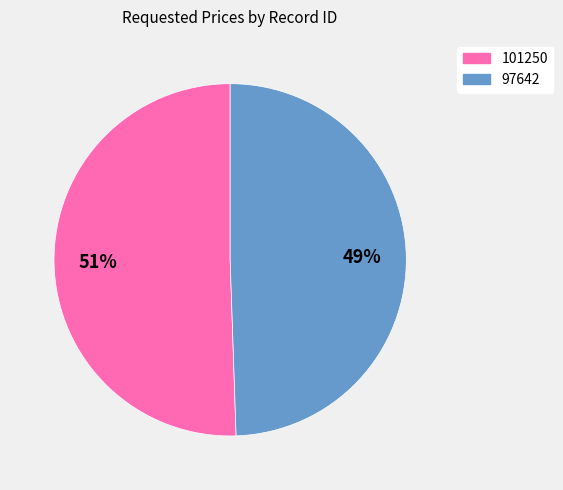

Combined, do 97642 and 101250 account for over 50%?

Yes